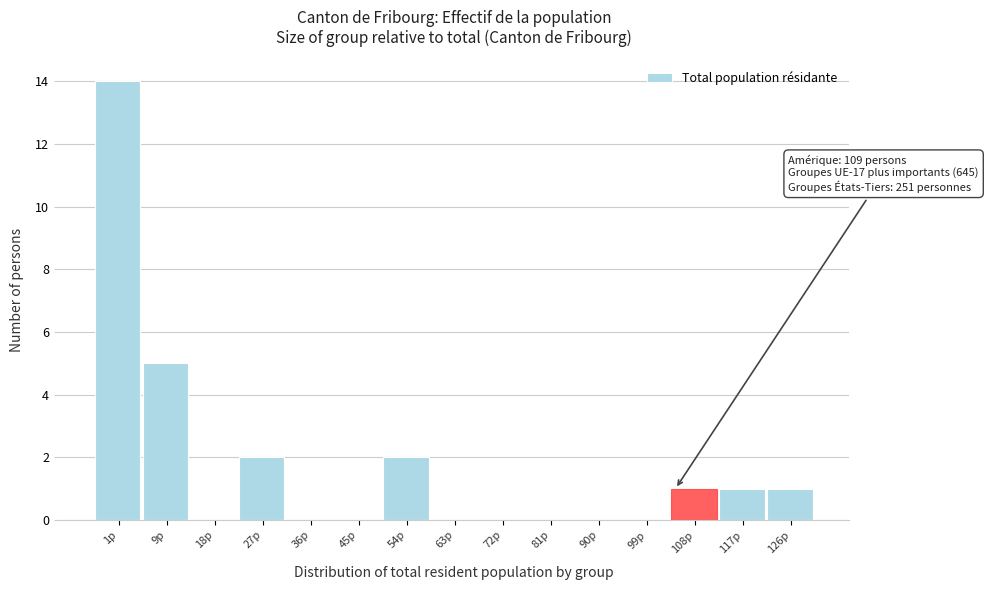

Reading right to left, what are all the values shown in this chart?

126p=1	117p=1	108p=1	99p=0	90p=0	81p=0	72p=0	63p=0	54p=2	45p=0	36p=0	27p=2	18p=0	9p=5	1p=14